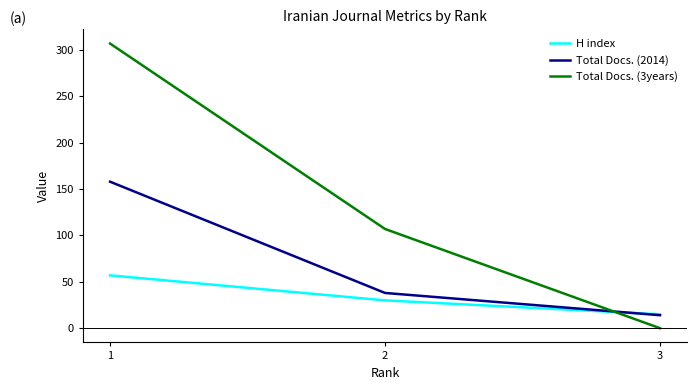

How many categories are shown in the chart?

3